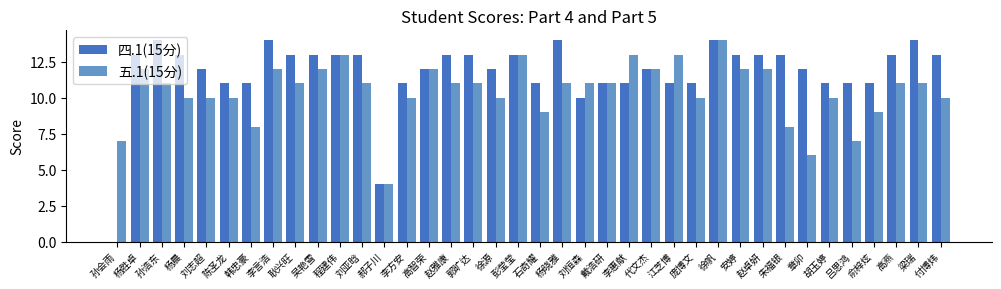

How many groups of bars are there?

38